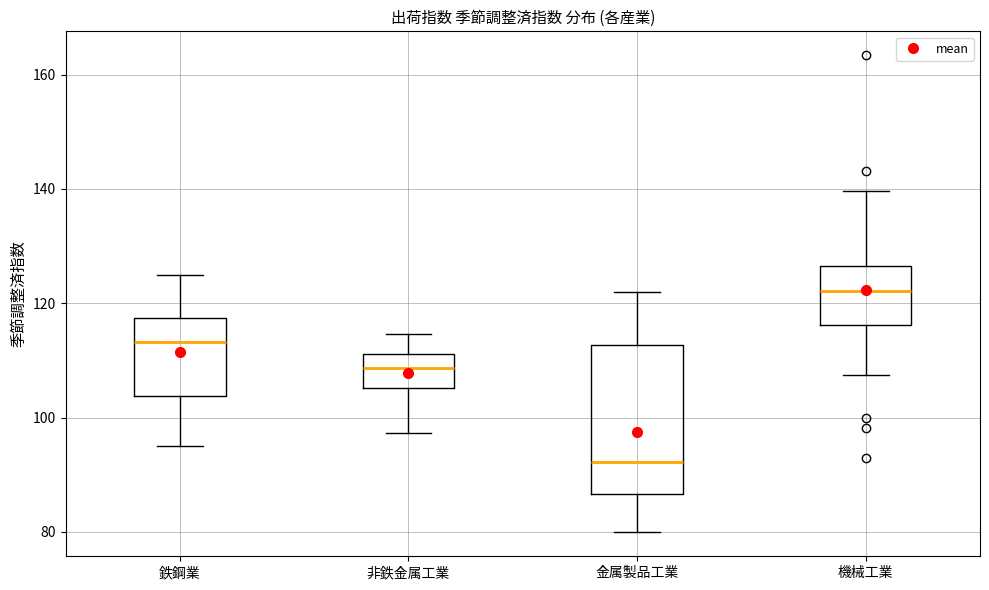

Where does the median line of the box for 鉄鋼業 sit on the y-axis? The values are not printed on the chart, so give them approximately, as read against the axis.

114